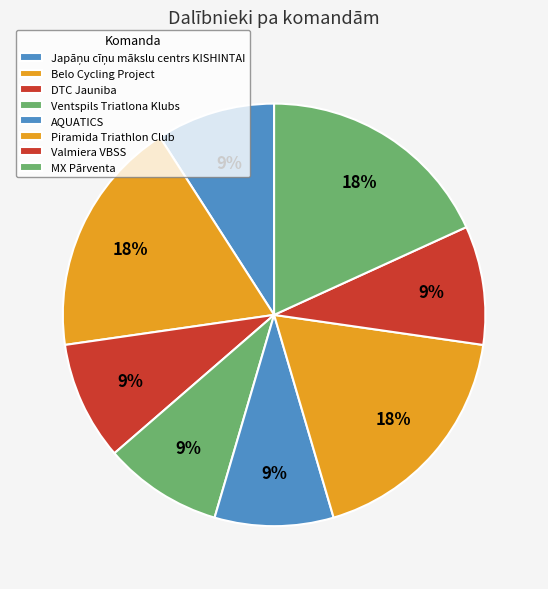

To the nearest percent, what portion does AQUATICS represent?

9%